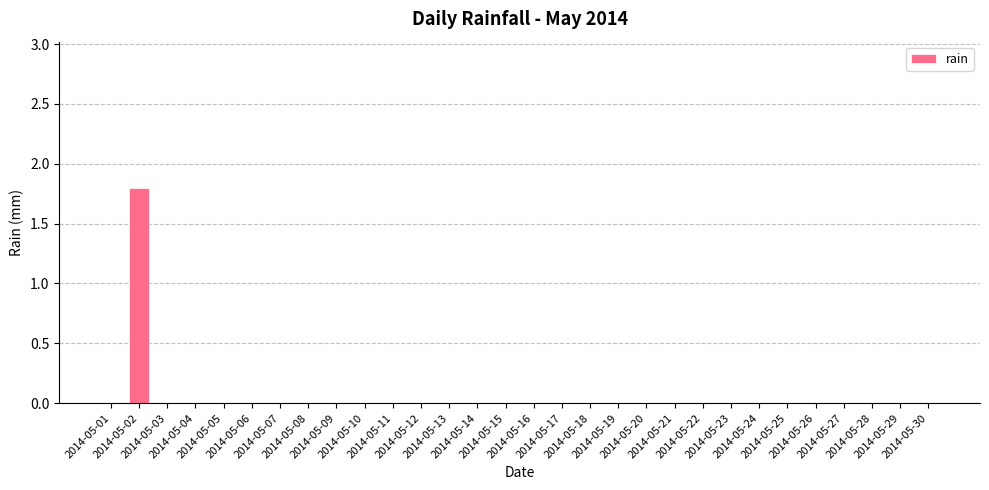

What is the maximum value shown in the chart?

1.8